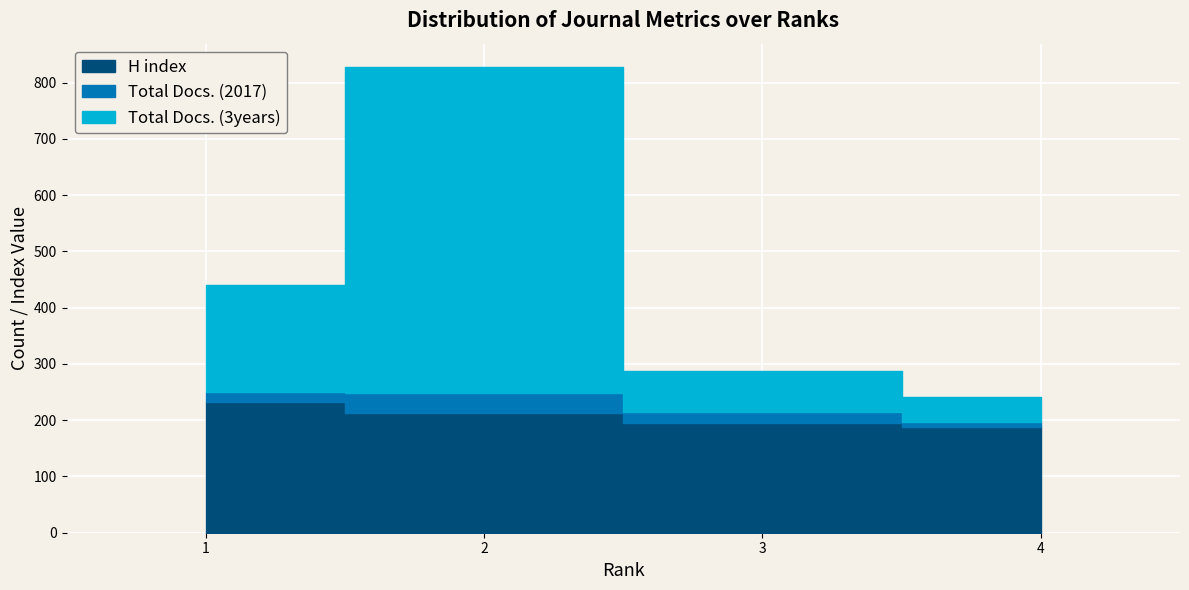

Which series changed the most between 1 and 2?

Total Docs. (3years)